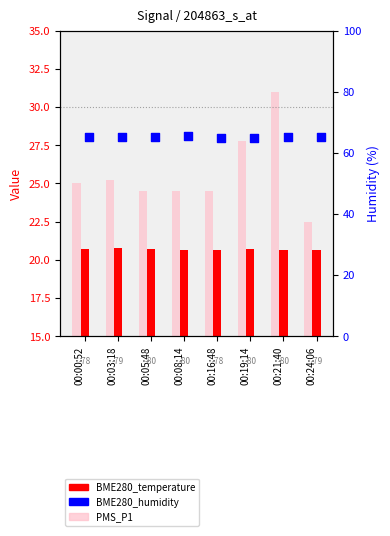

Which series has the largest total across all categories?

BME280_humidity